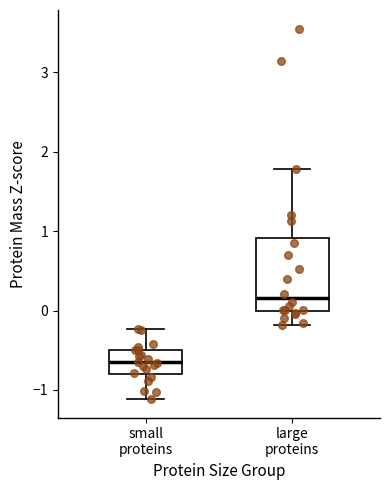

Reading left to right, read every box against the y-axis: the position of its median line, the range the box covers, and the ends of its whiskers. The values are not printed on the chart, so give them approximately, as read against the axis.

small proteins: median -0.7, box -0.8 to -0.5, whiskers -1.1 to -0.2
large proteins: median 0.2, box 0.0 to 0.9, whiskers -0.2 to 1.8